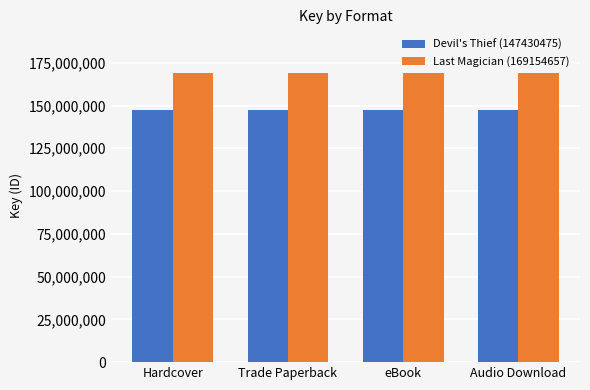

List the series in order of their peak value, lowest first.

Devil's Thief (147430475), Last Magician (169154657)